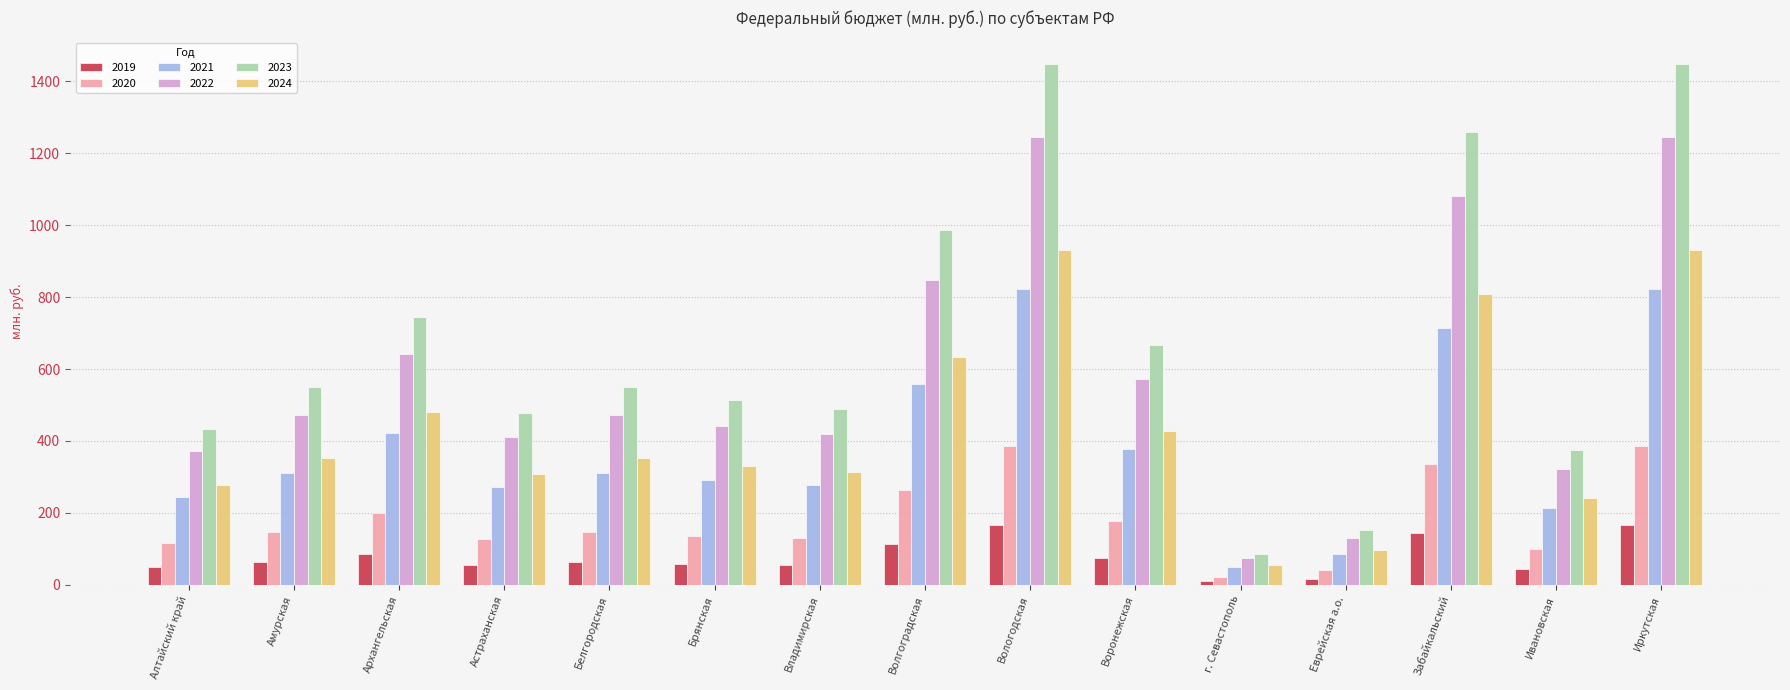

Rank the series by their maximum value, from highest to lowest.

2023, 2022, 2024, 2021, 2020, 2019